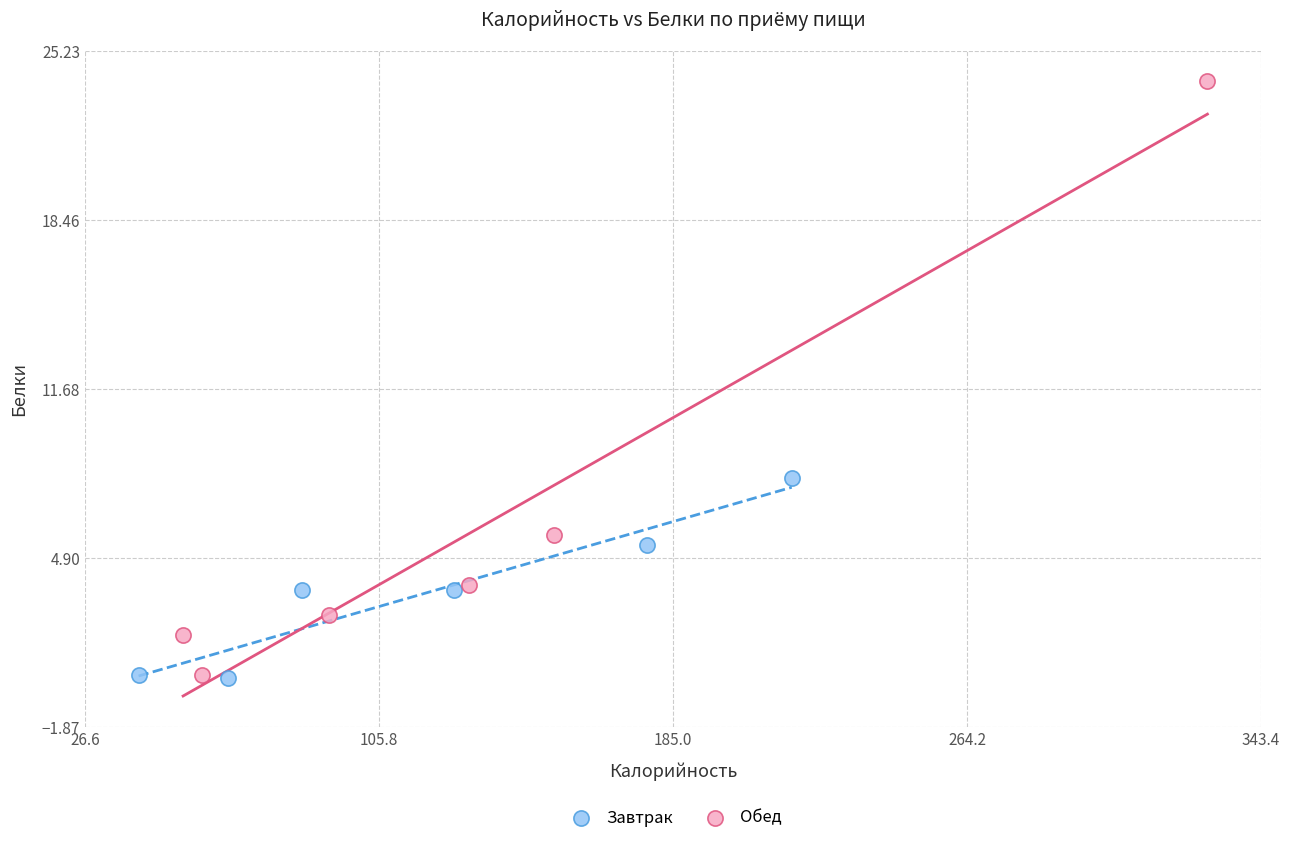

Which series contains the highest Y value?

Обед